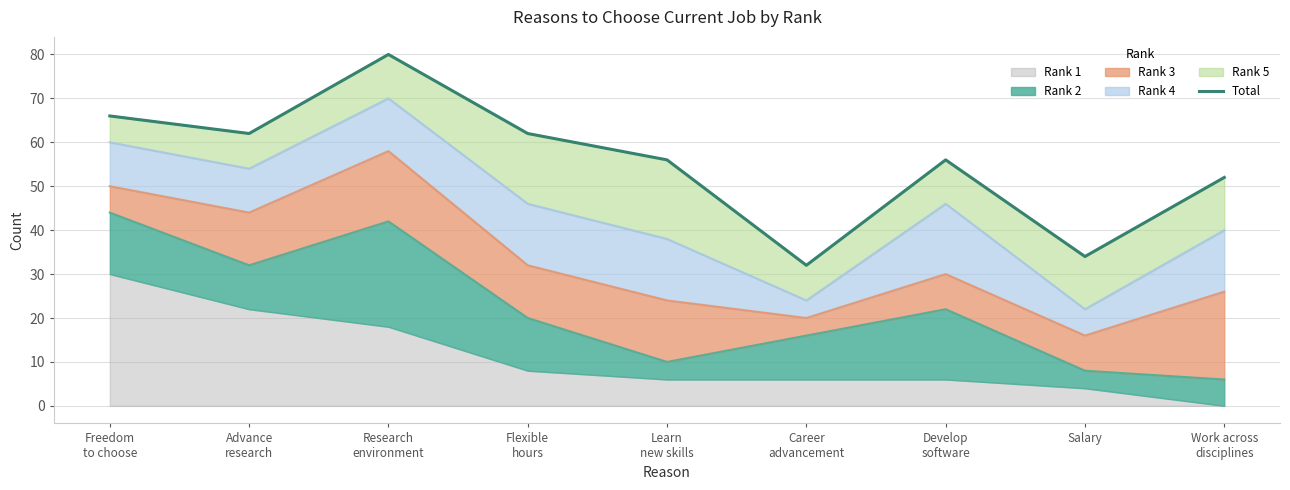

True or false: the data shows 81 at Flexible
hours.

False